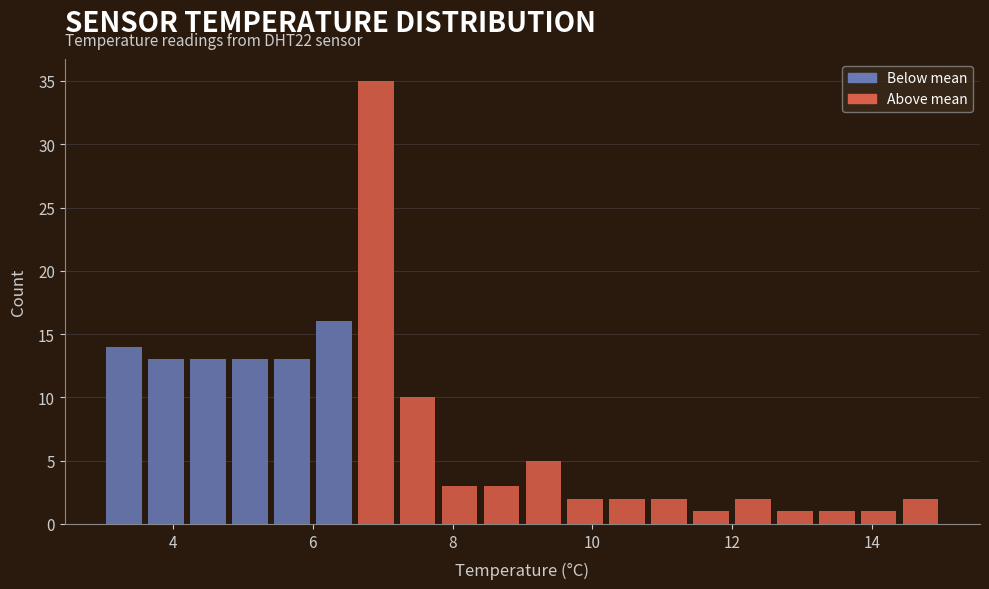

Read against the x-axis, roughly where is the centre of the tallest bar?

7.0